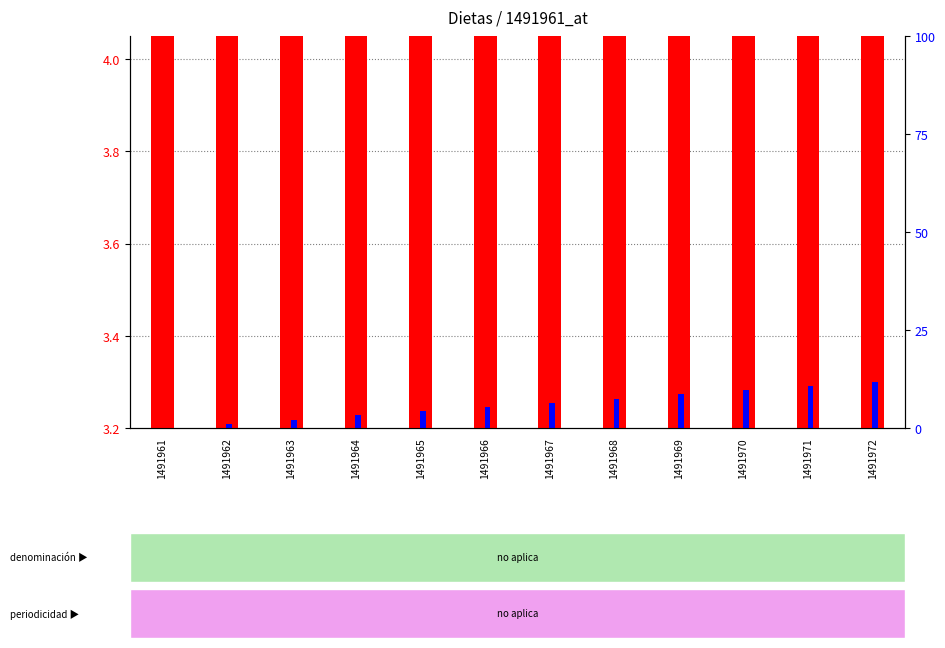

The value of Monto neto de las dietas at 1491970 is 0.1. True or false?

False